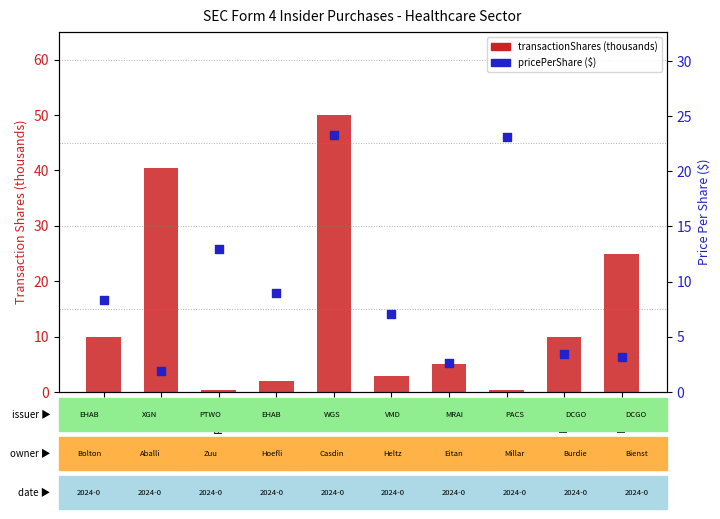

At which category is the sum across all series the highest?

WGS